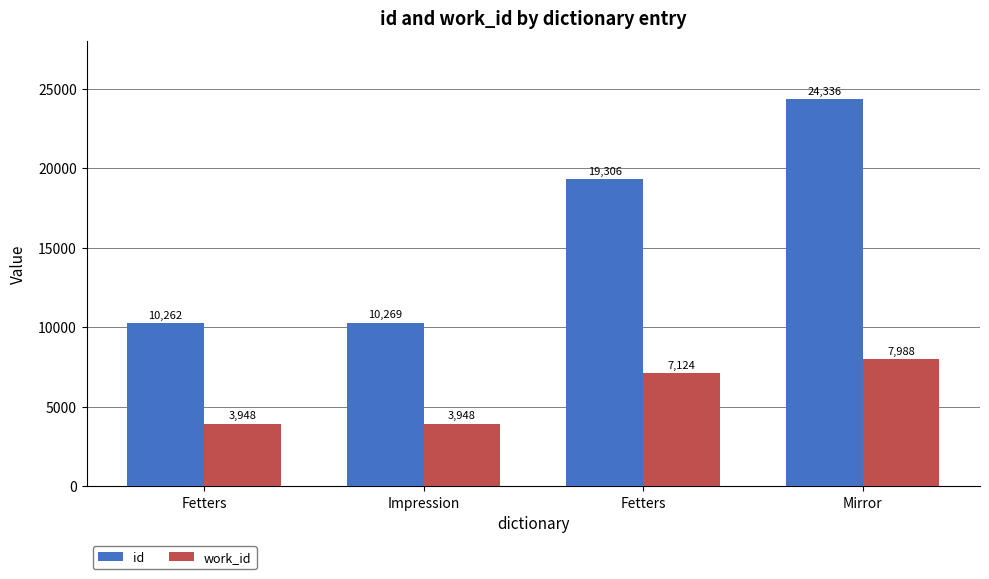

Which series has the largest range (max minus min)?

id